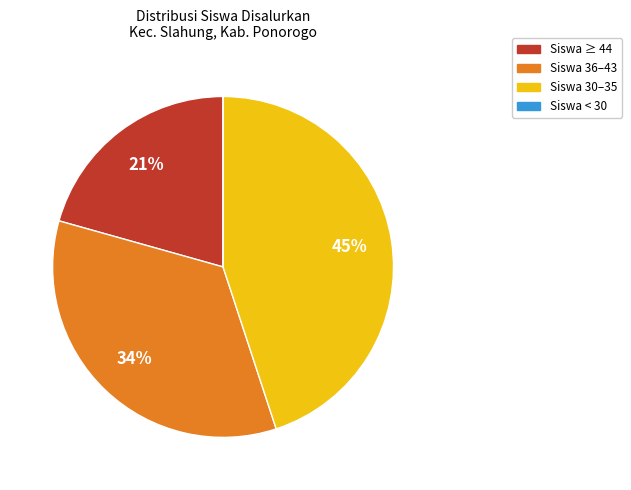

The Siswa ≥ 44 slice represents 15% of the pie. True or false?

False